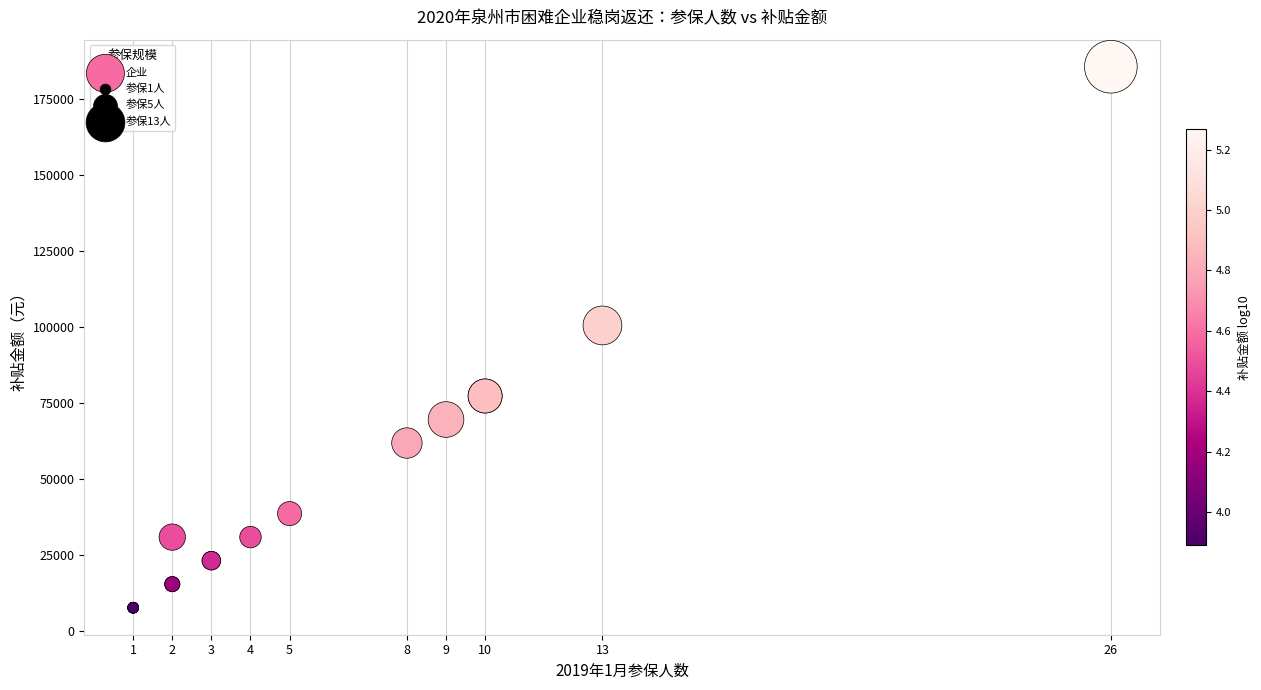

What Y value in the scatter plot is closest to 96750?

100620